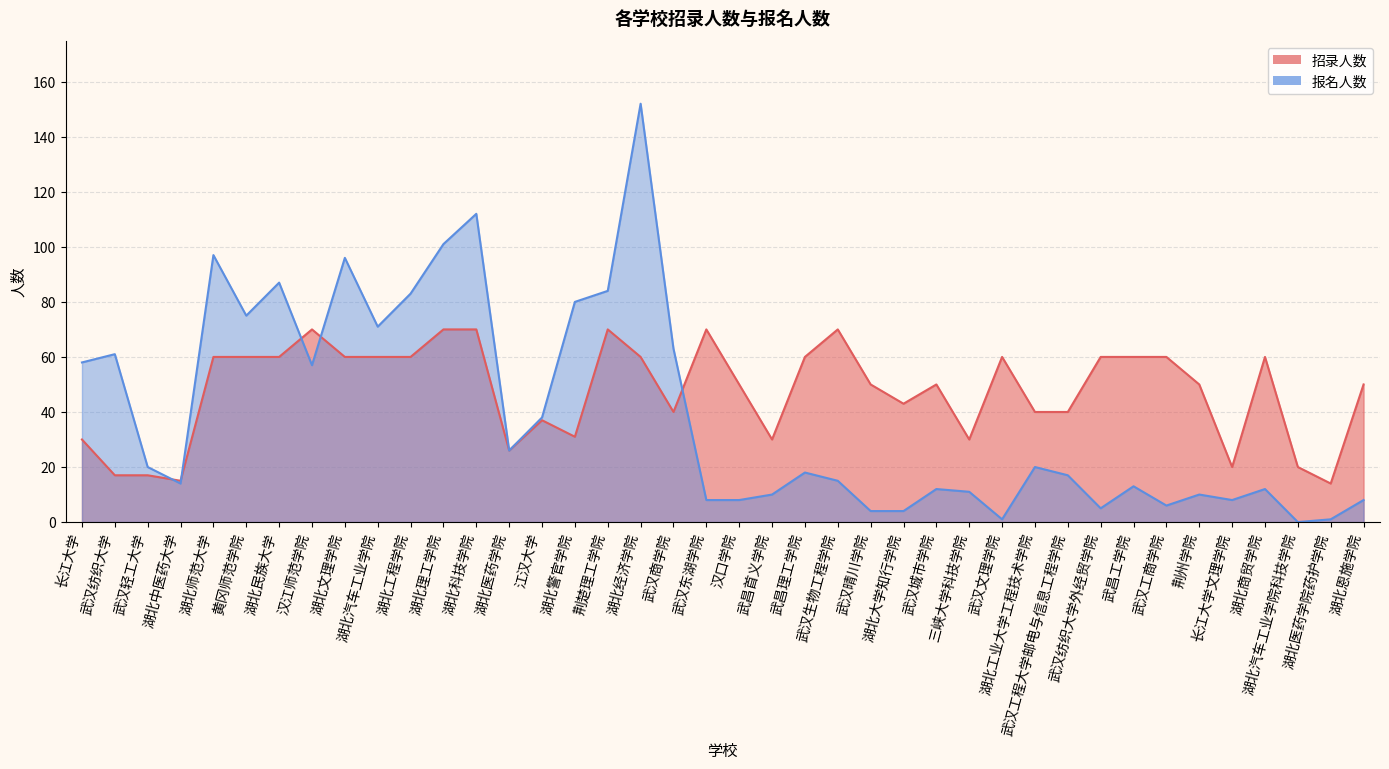

After their last crossing, which series has the higher values: 招录人数 or 报名人数?

招录人数